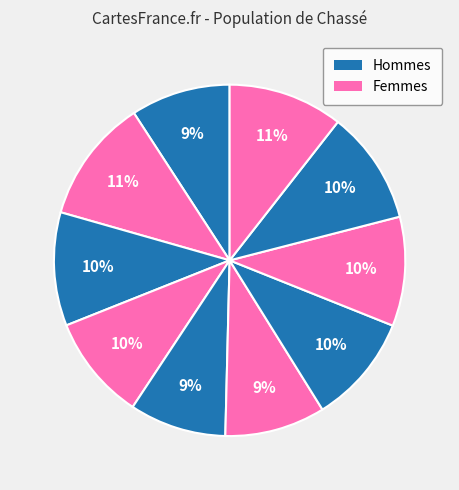

How many slices are in this pie chart?

10